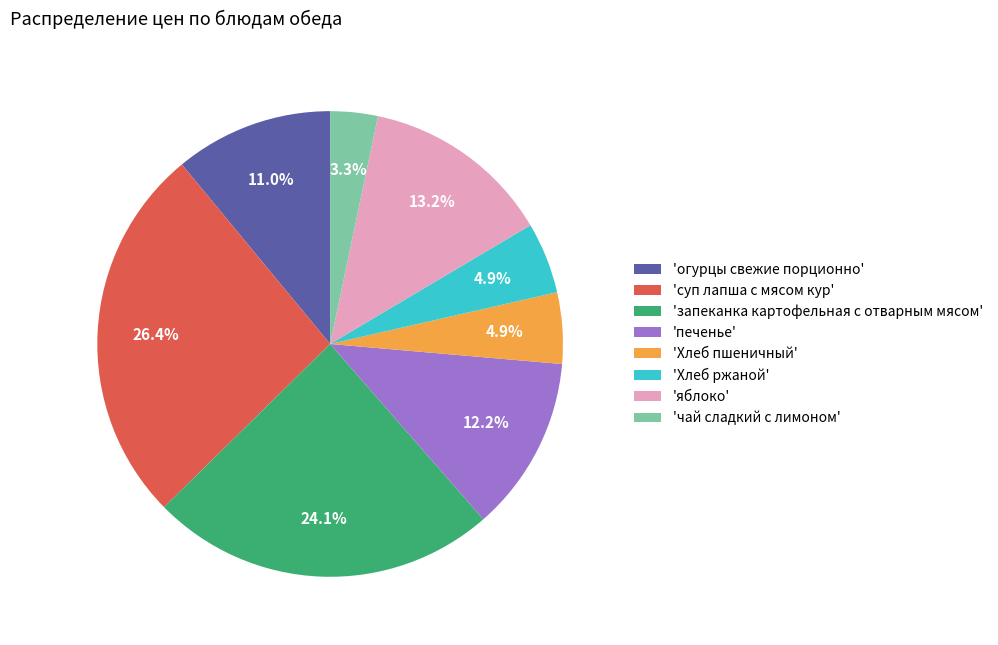

Does 'суп лапша с мясом кур' represent more than half of the total?

No